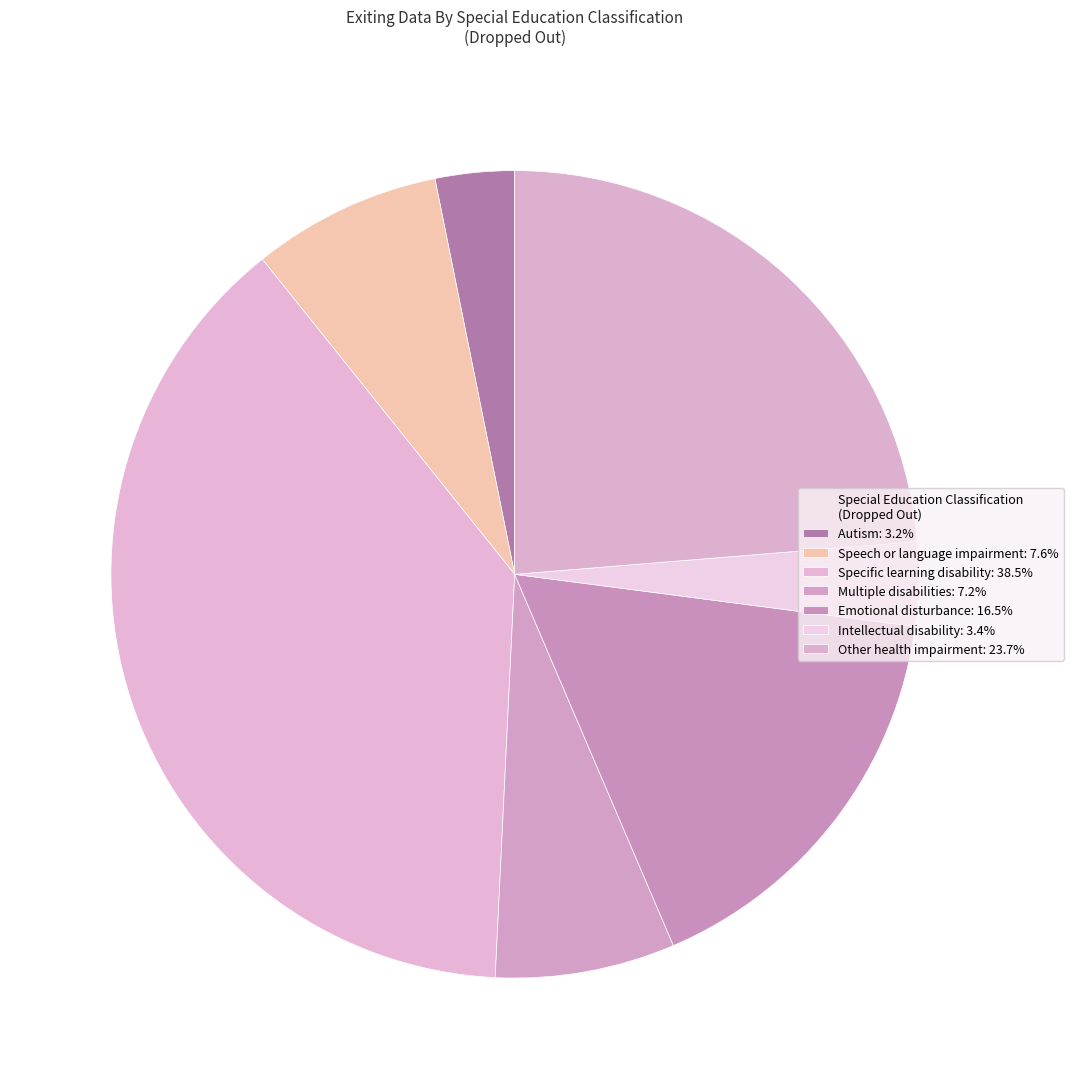

What is the largest slice in the pie chart?

Specific learning disability